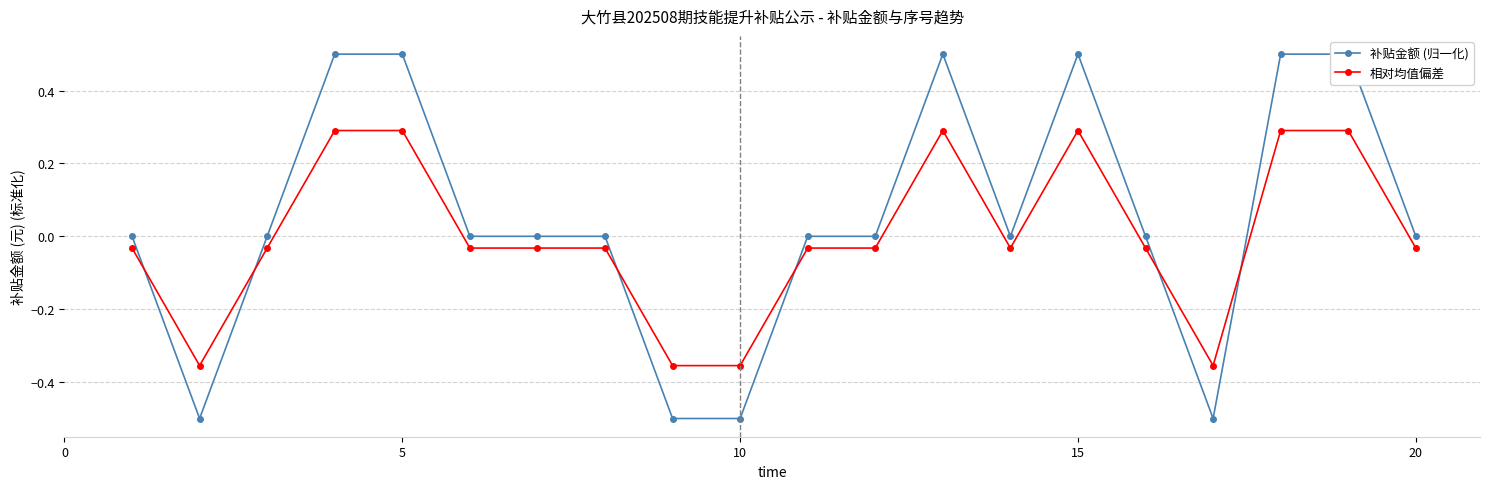

What is the highest value of the 相对均值偏差 series?

0.3